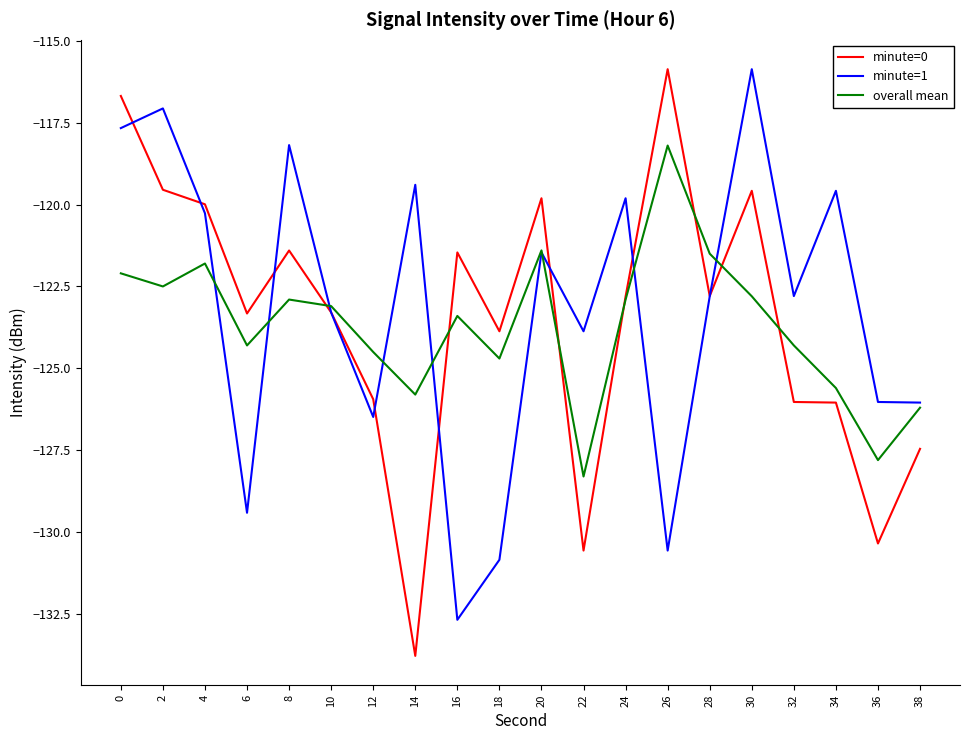

The minute=1 series shows -119.4 at 14. True or false?

True